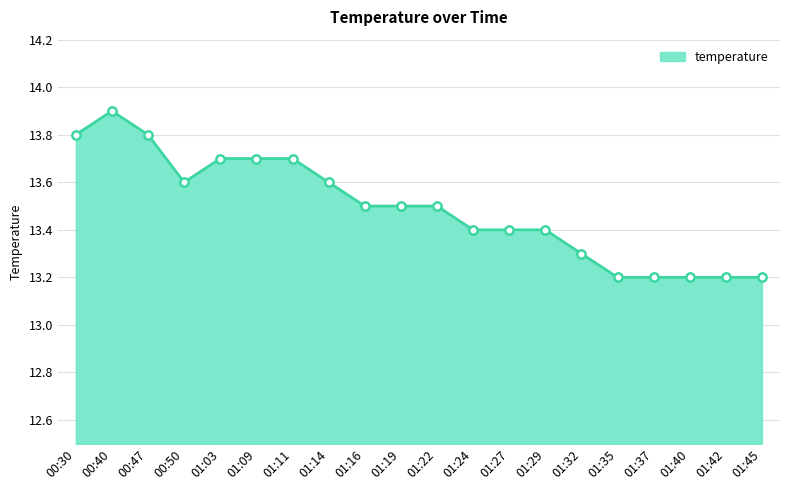

The value at 01:35 is 13.2. True or false?

True